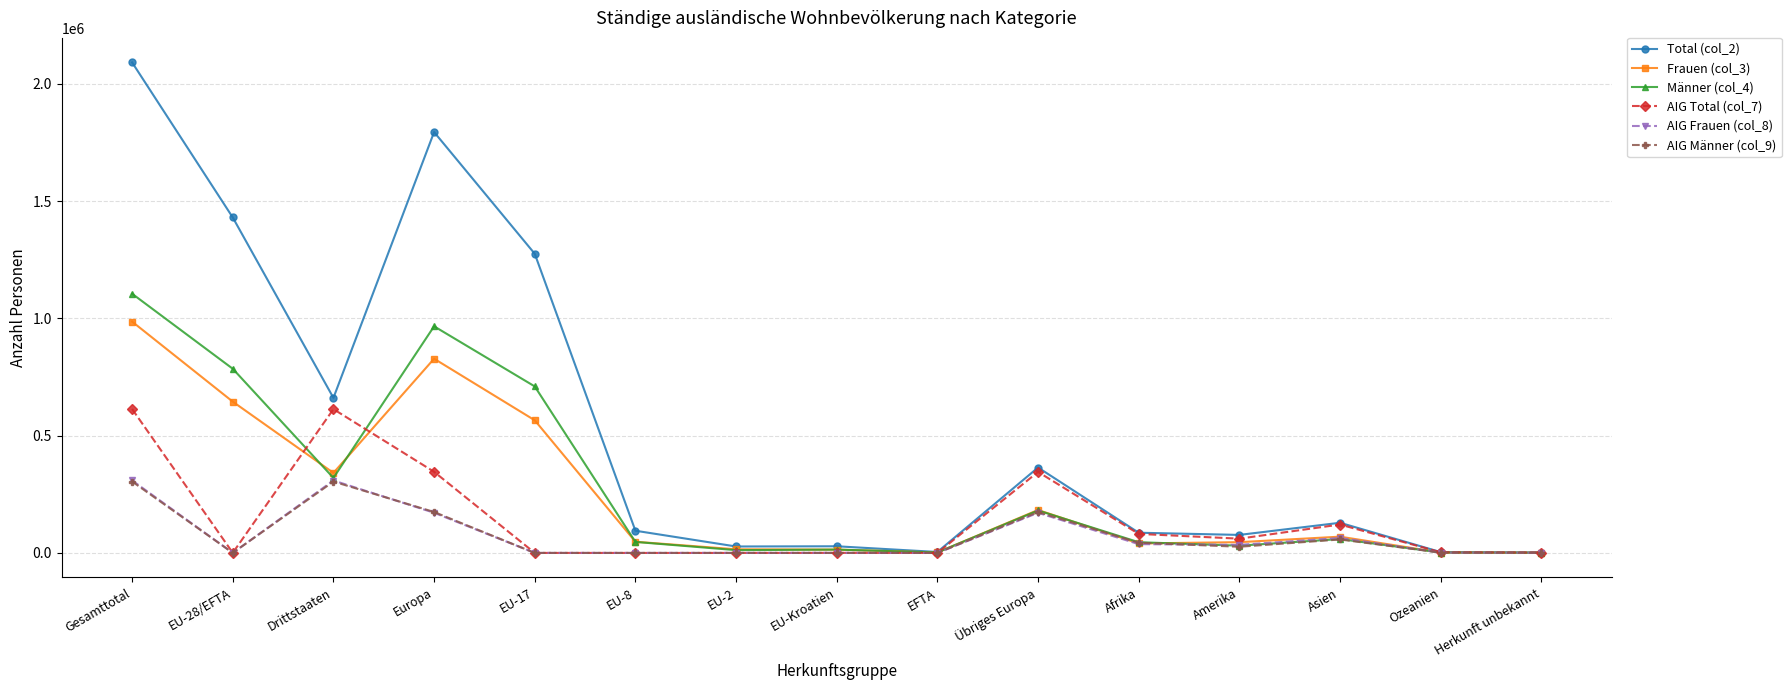

Which series has the largest total across all categories?

Total (col_2)